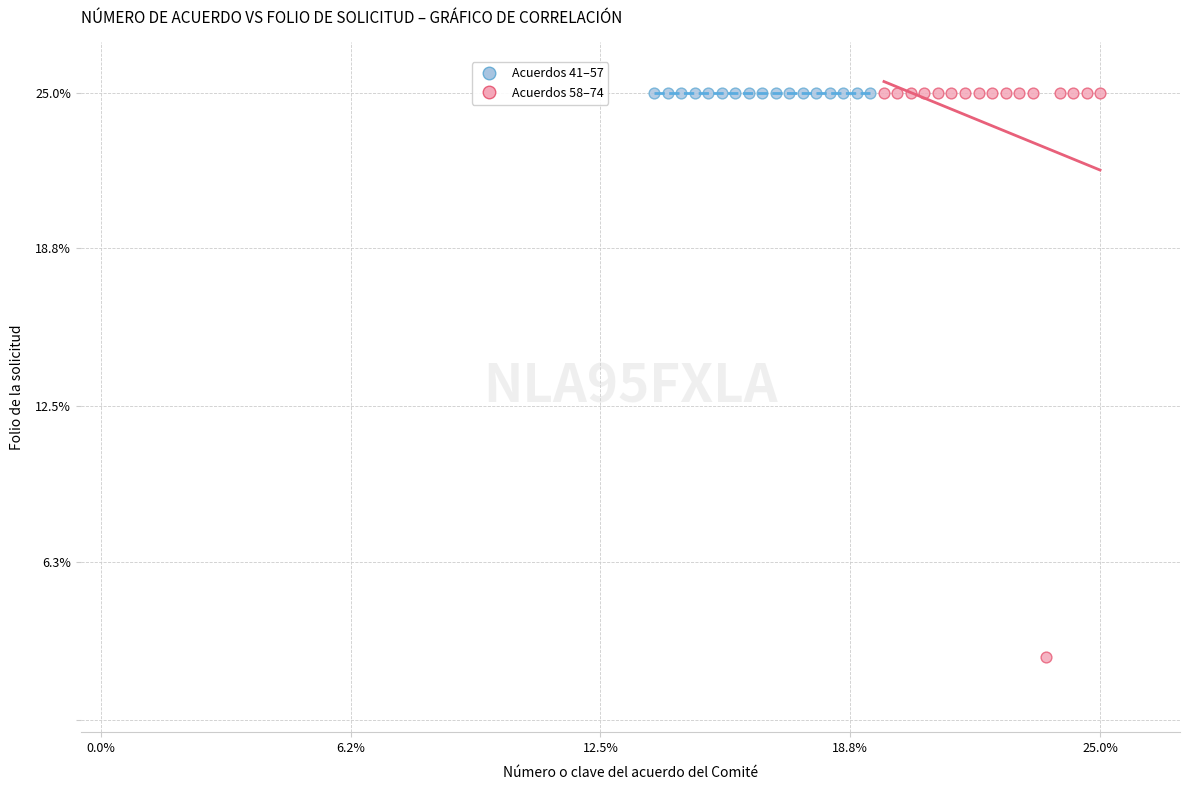

Which series contains the lowest Y value?

Acuerdos 58–74